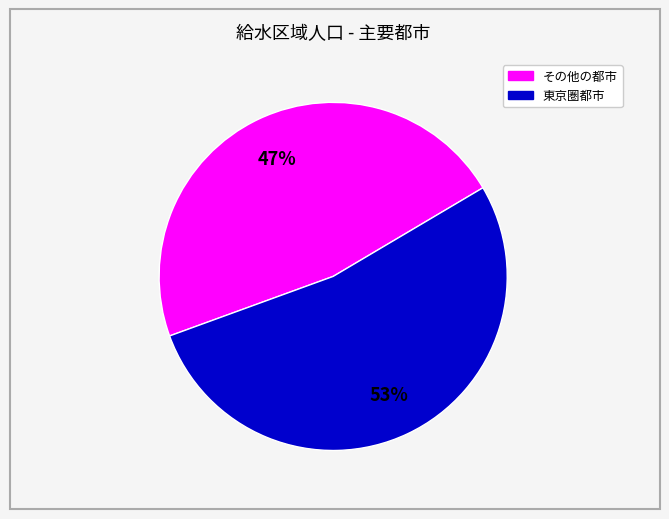

To the nearest percent, what is the difference between the largest and smallest slice percentages?

6%